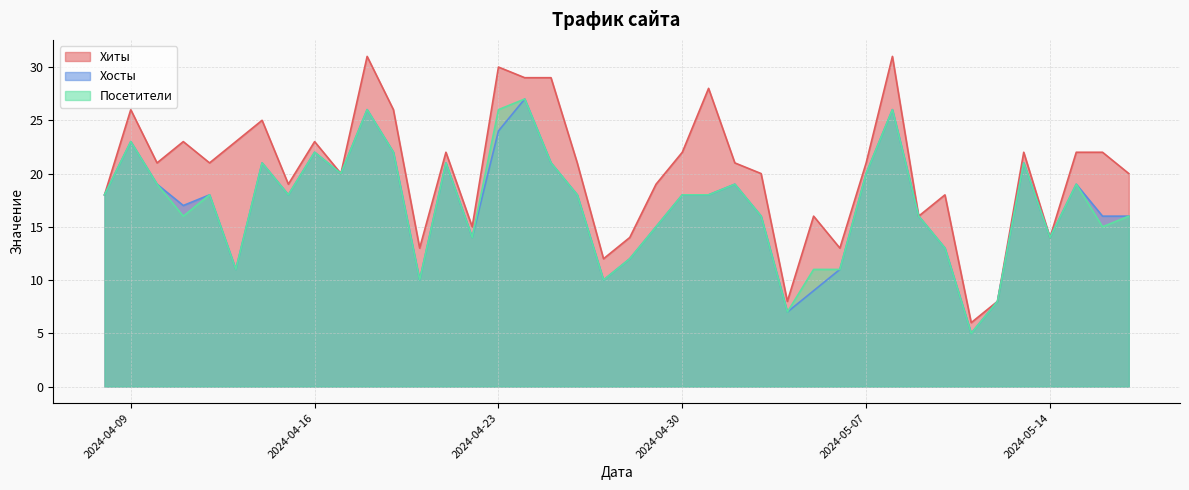

True or false: Хиты has more than 1 interior local peaks.

True